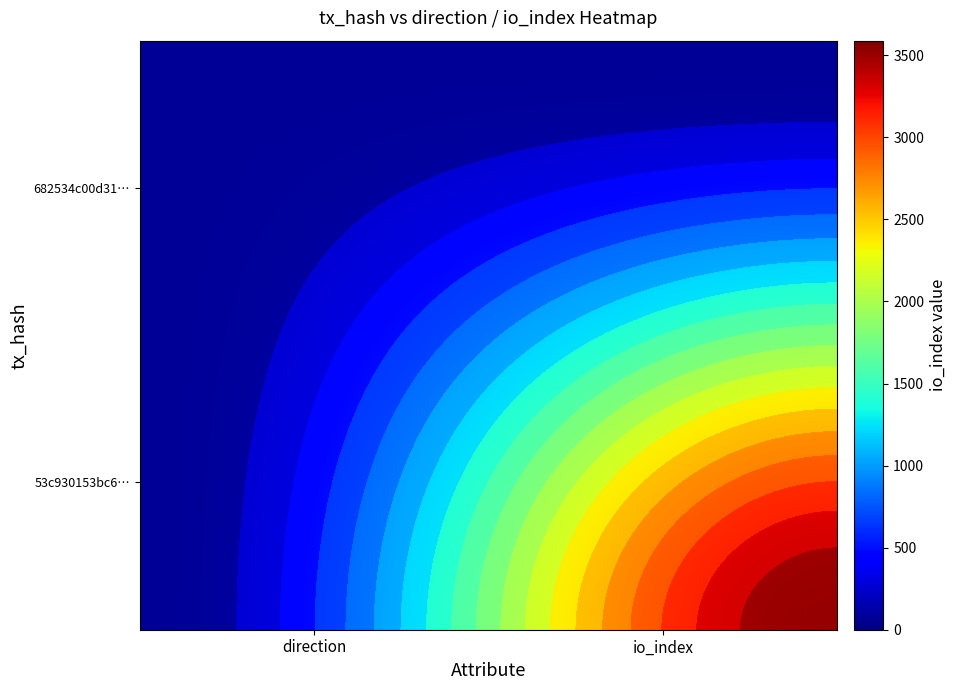

Is it true that 53c930153bc6f807bf00f4951ed13f85ffdcda3 equals 0 at 0?

False